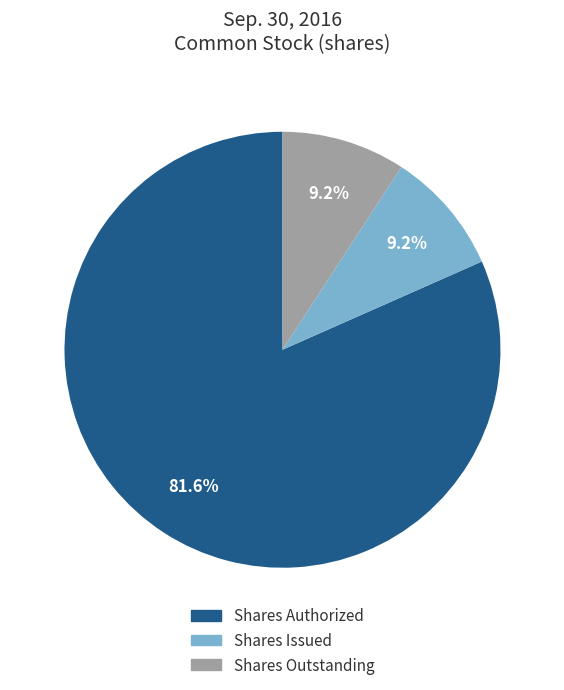

How many segments does this pie chart have?

3